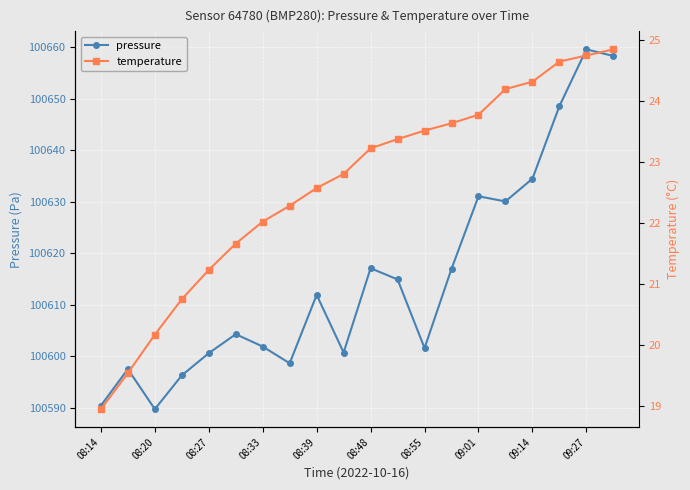

How many categories are shown in the chart?

20